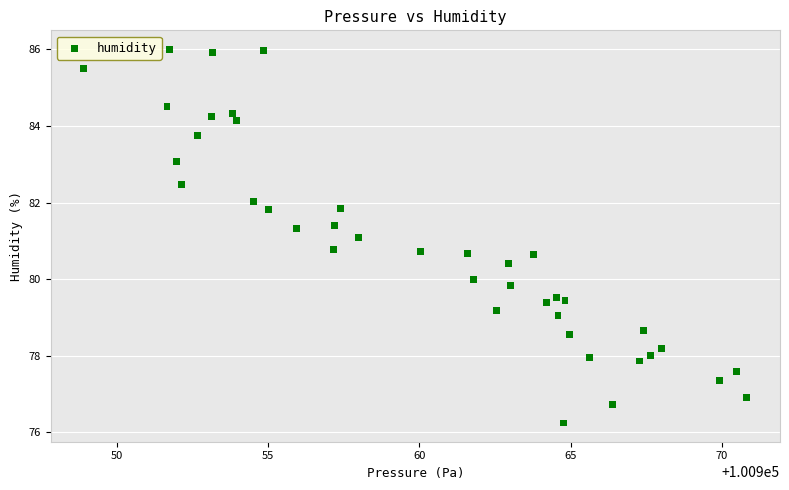

What is the range of Y values (max minus min)?

9.8